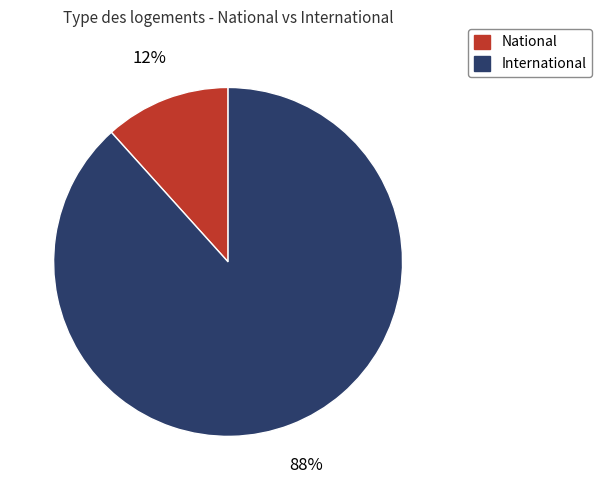

Which has a higher value, International or National?

International